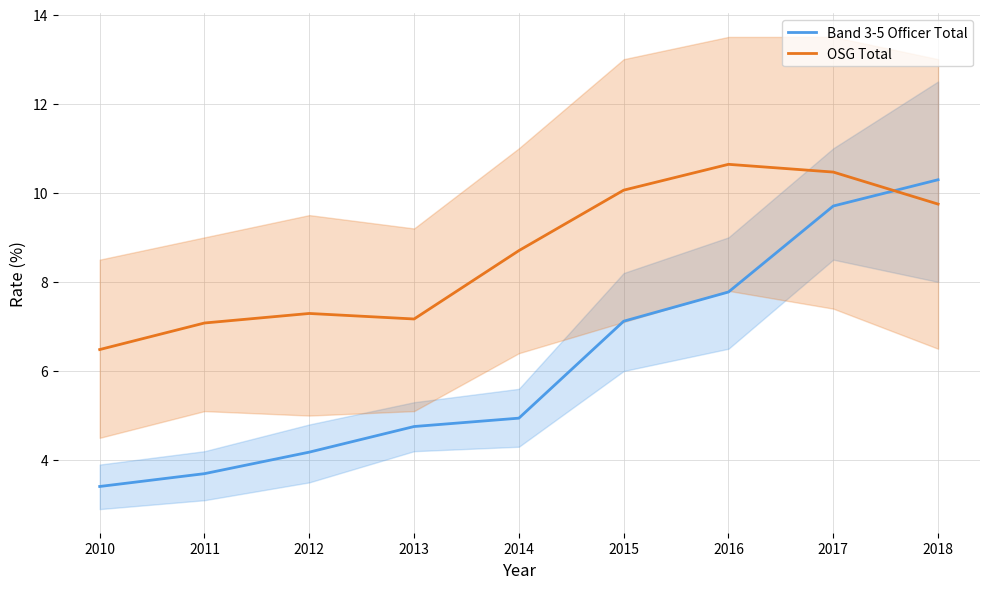

List the series in order of their overall mean, highest first.

OSG Total, Band 3-5 Officer Total